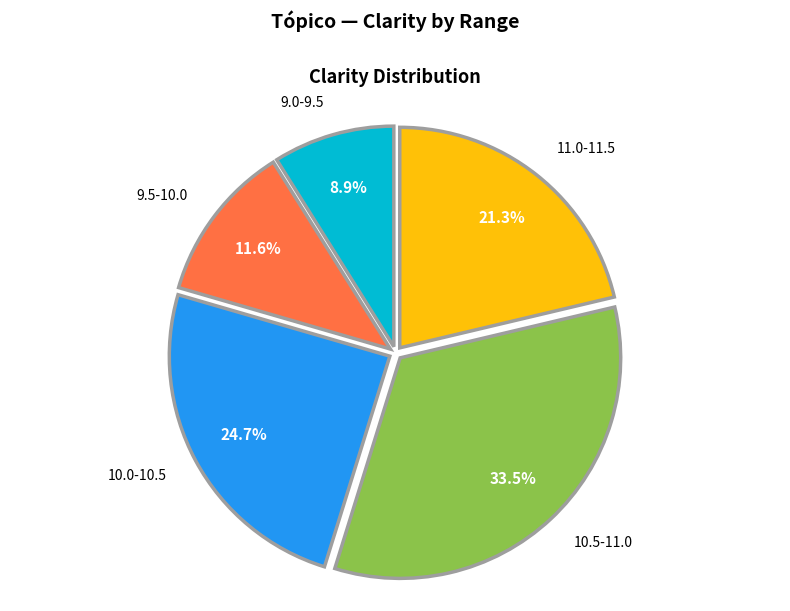

What portion of the pie excludes 9.0-9.5?

91.1%